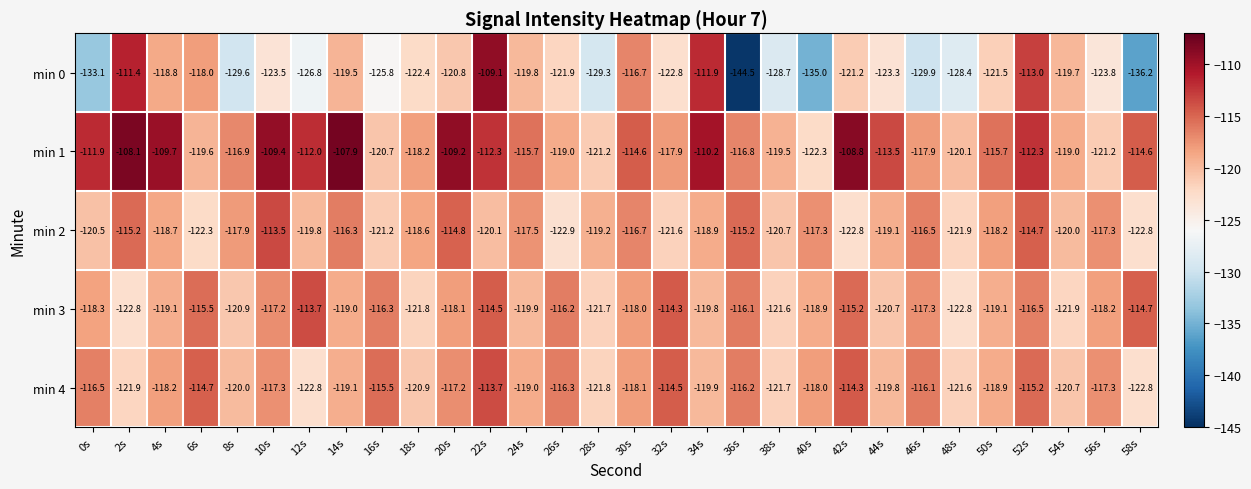

What is the total value across all series at 30s?

-584.1